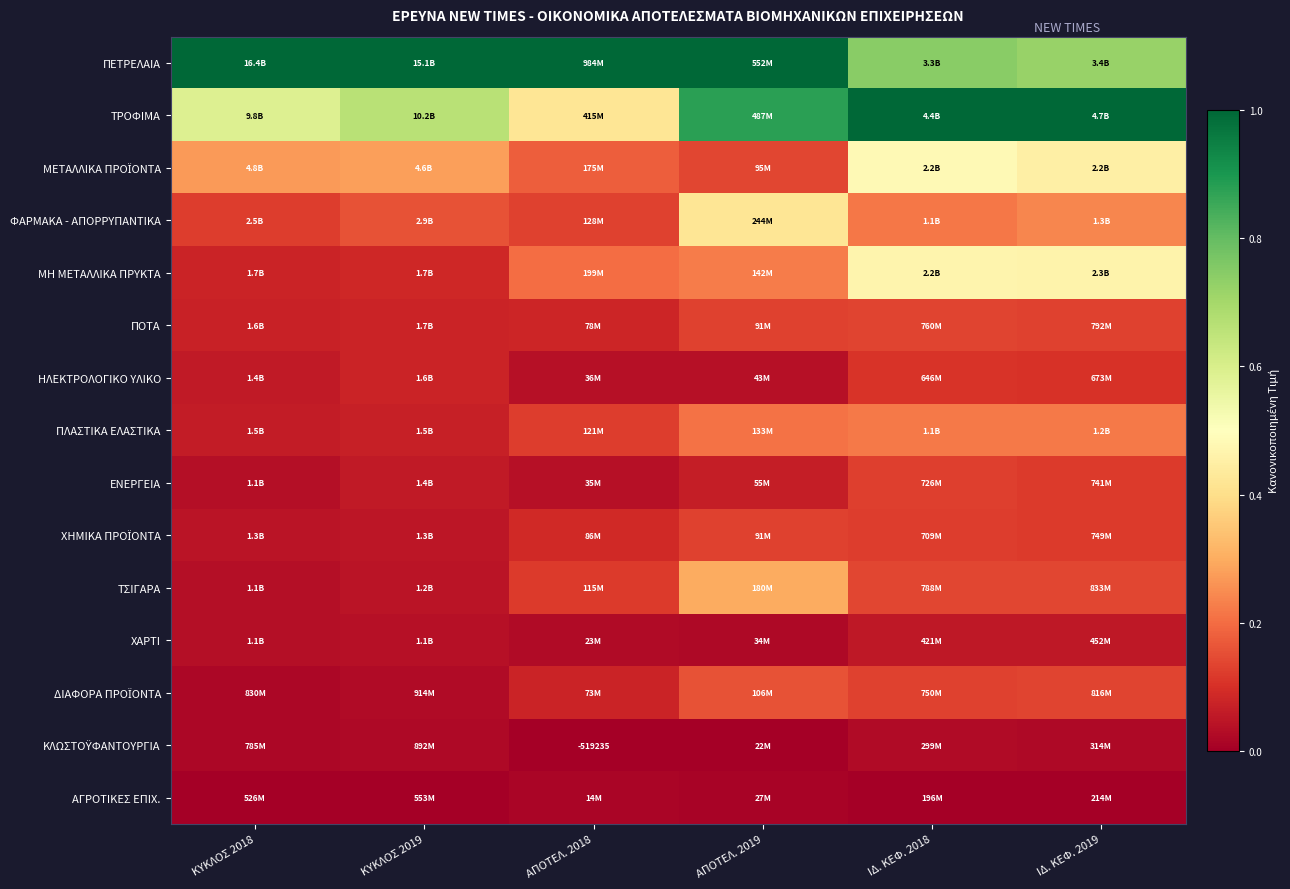

The ΠΟΤΑ series shows 0.2 at ΙΔ. ΚΕΦ. 2019. True or false?

False